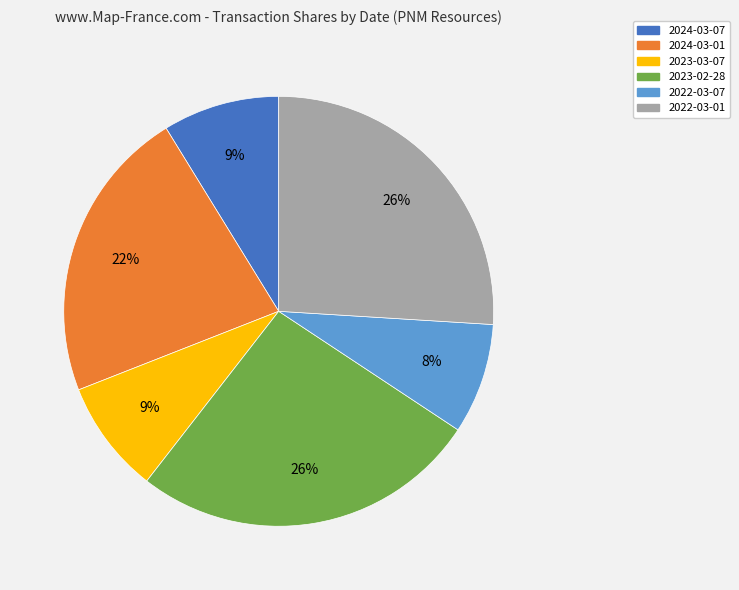

To the nearest percent, what is the average slice percentage?

17%